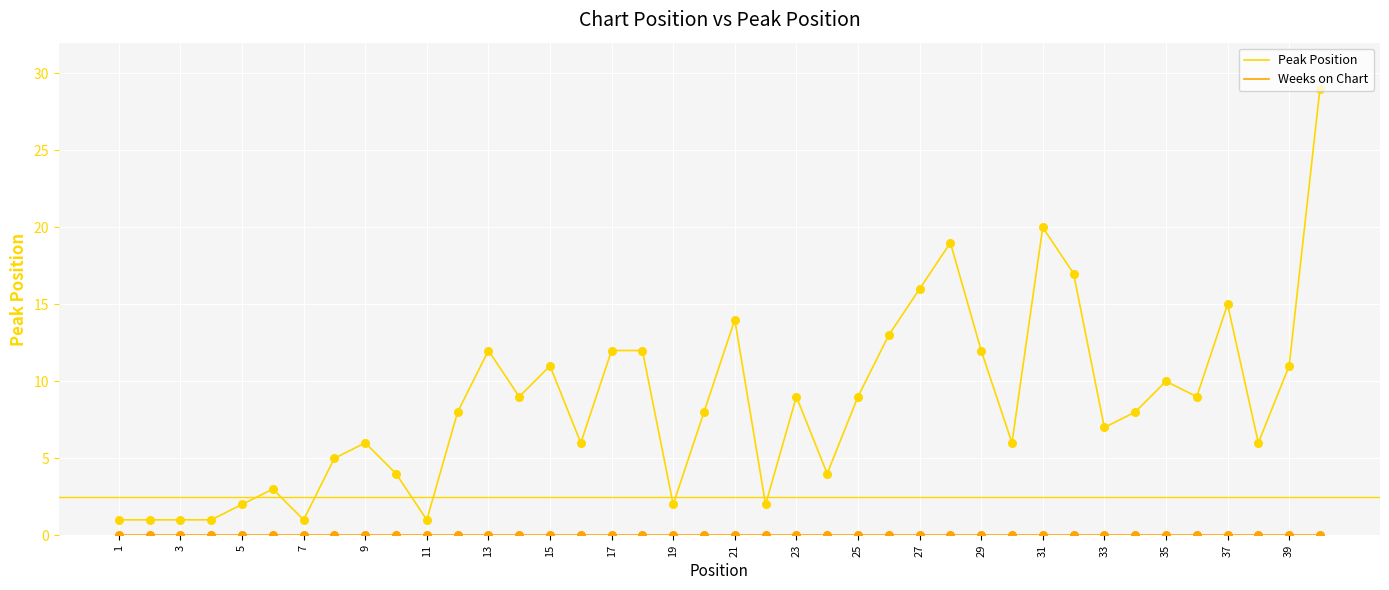

Which series has the largest total across all categories?

Peak Position